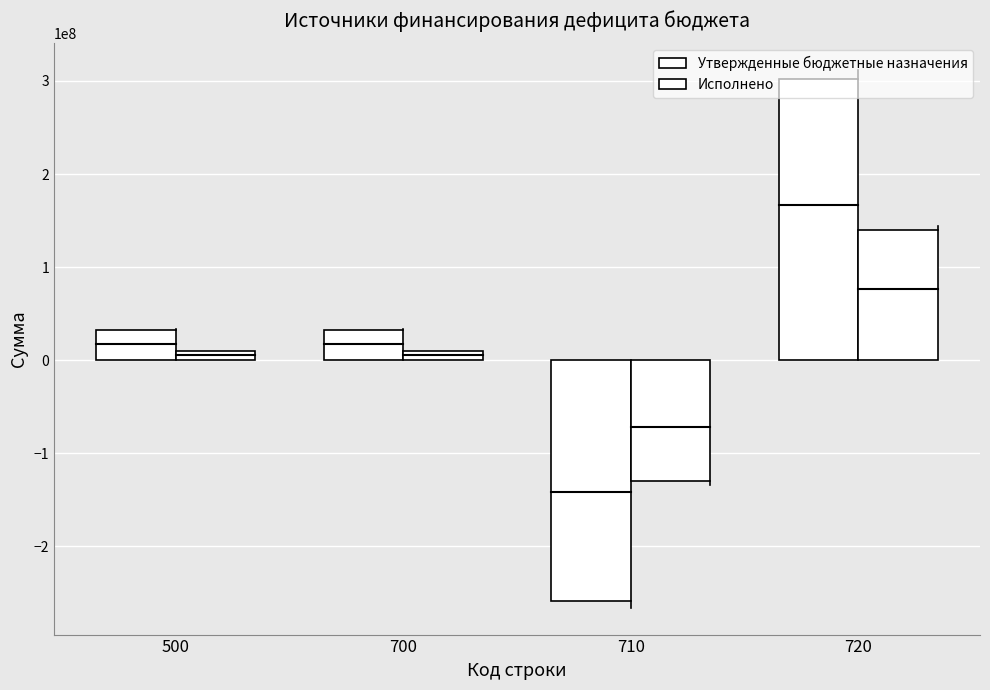

What is the sum of all Исполнено values?

29254564.3